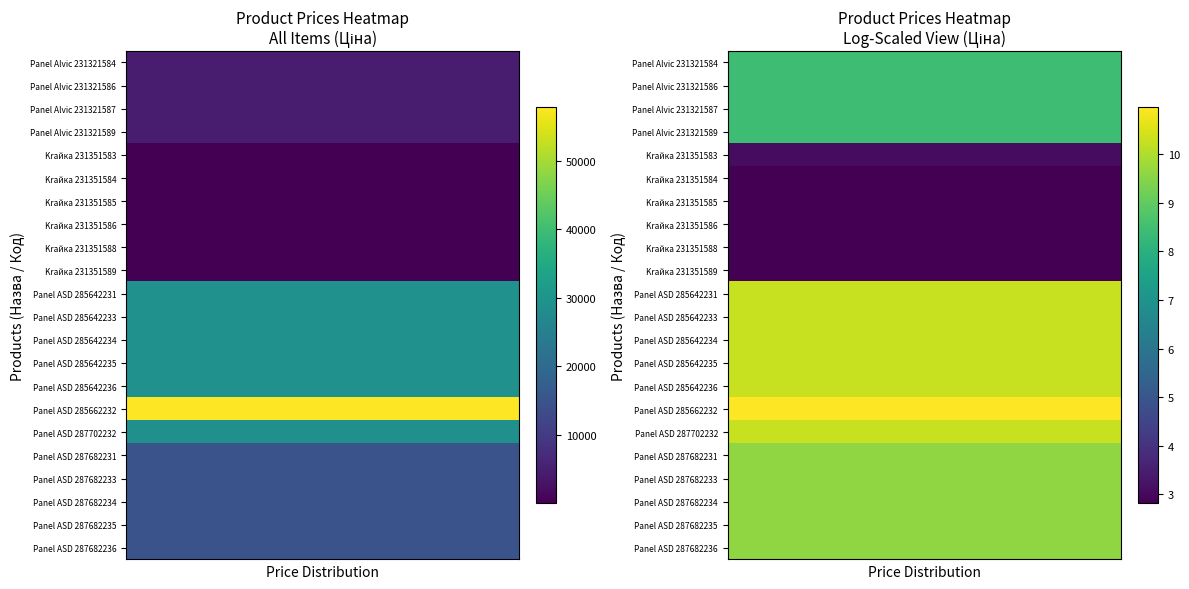

Which has a higher value, 13 or 5?

13